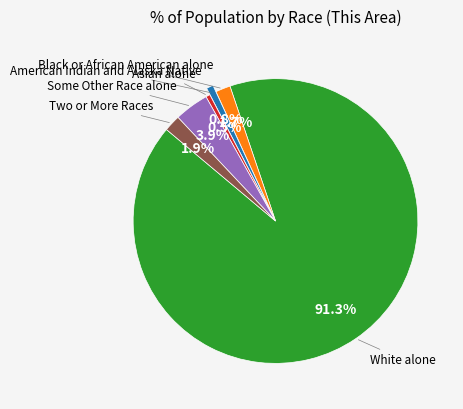

Is there a majority slice in this chart?

Yes